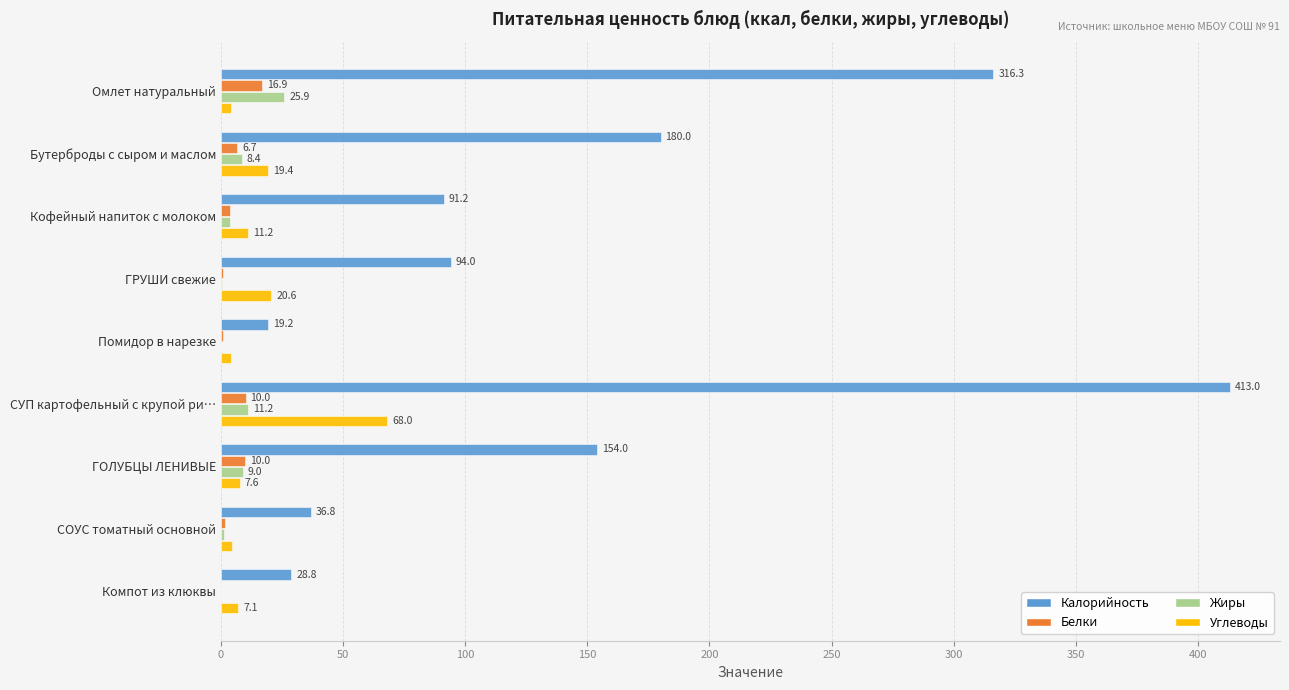

How many series are shown in this chart?

4